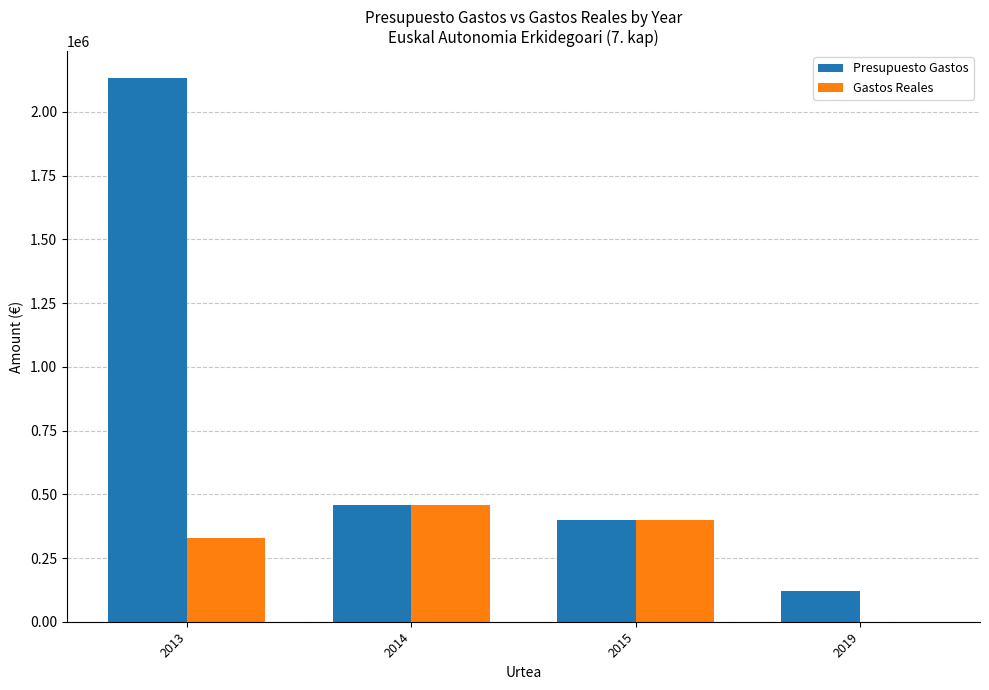

Count the number of categories in the chart.

4